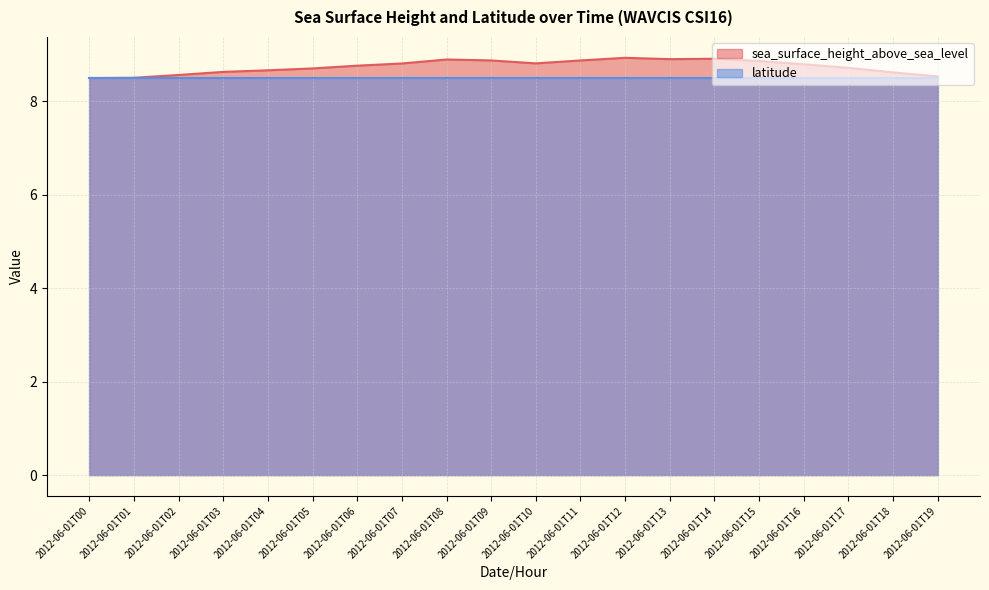

How many lines are shown in the chart?

2